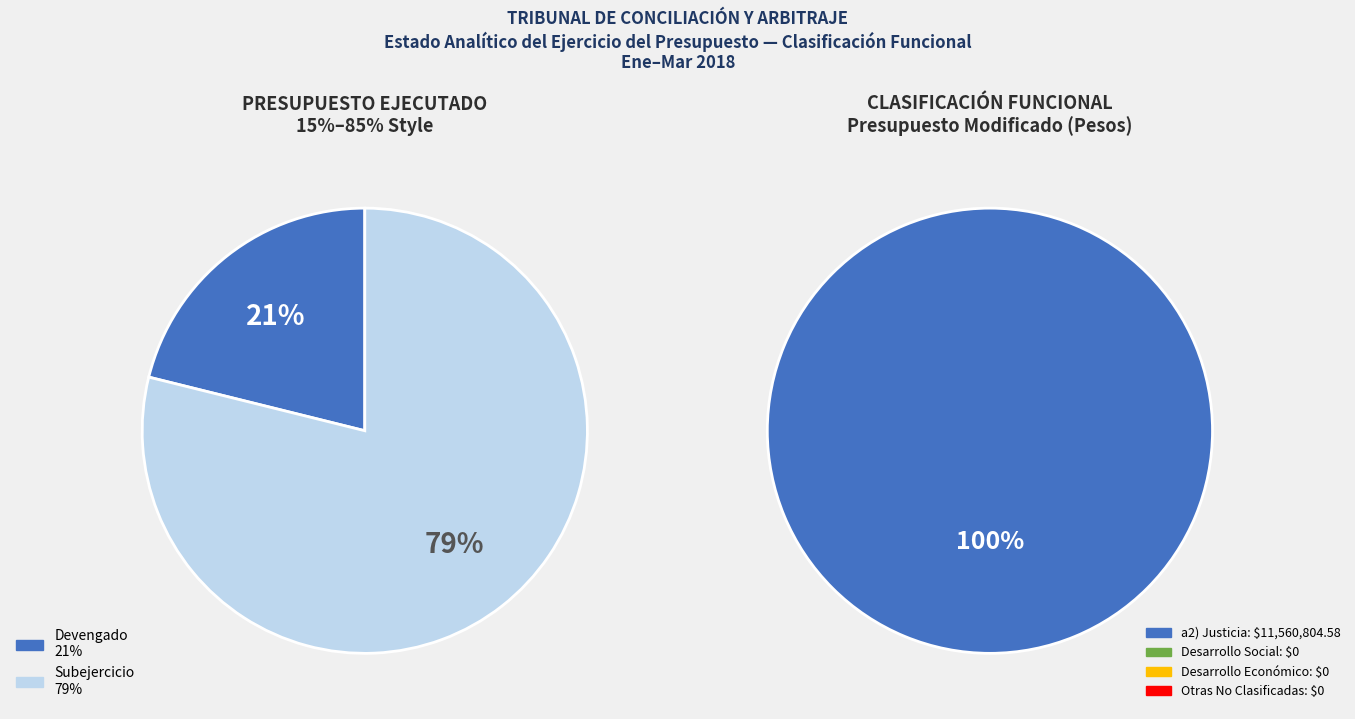

To the nearest percent, what portion does Justicia represent?

100%